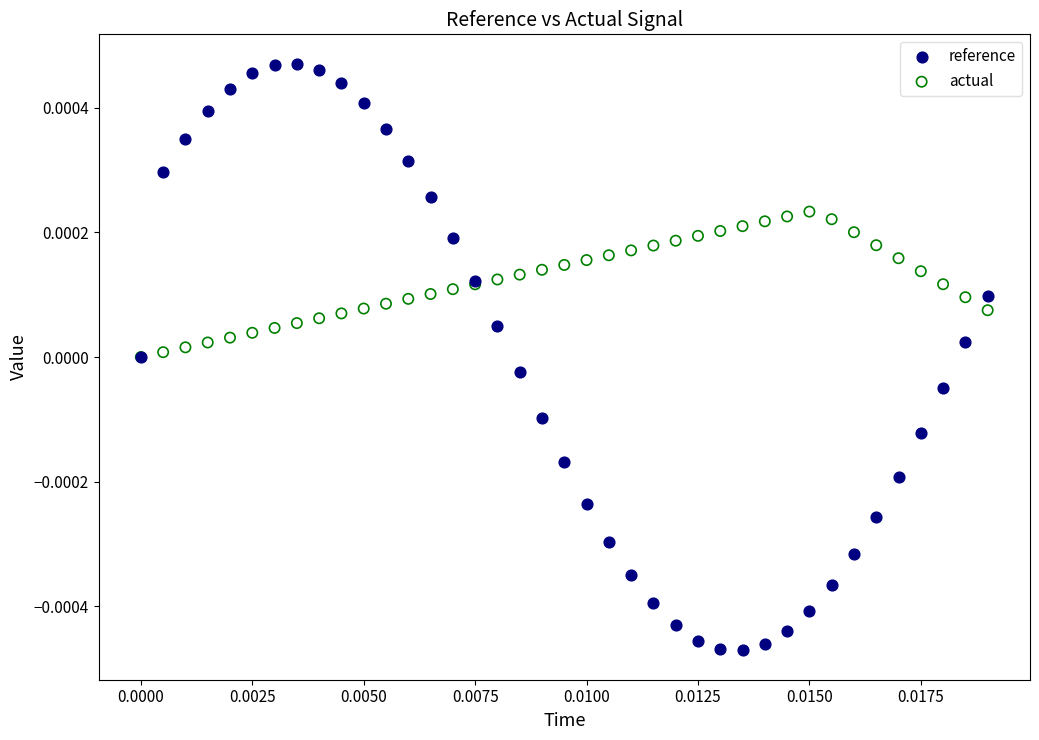

Which series contains the highest Y value?

reference